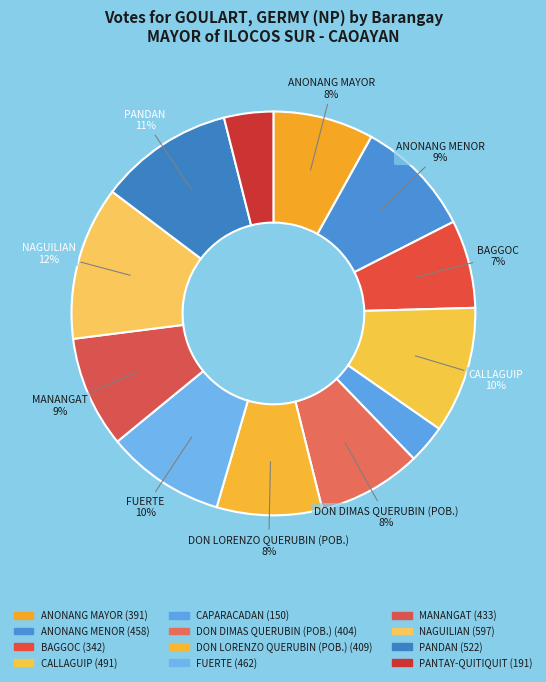

To the nearest percent, what is the difference between the largest and smallest slice percentages?

9%